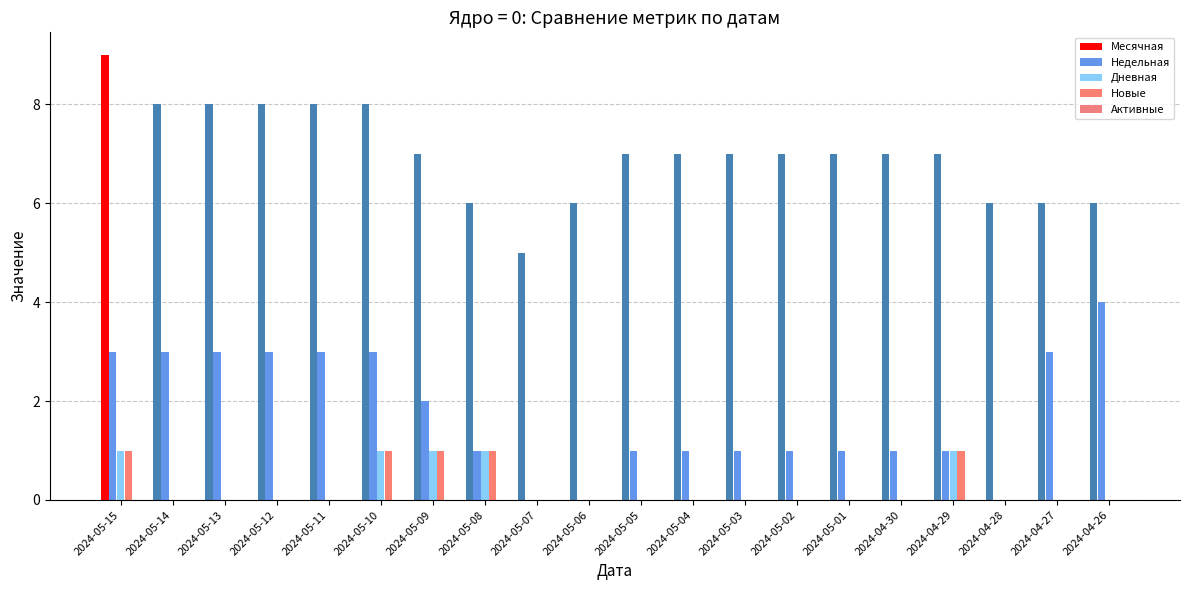

What is the total value across all series at 2024-05-05?

8